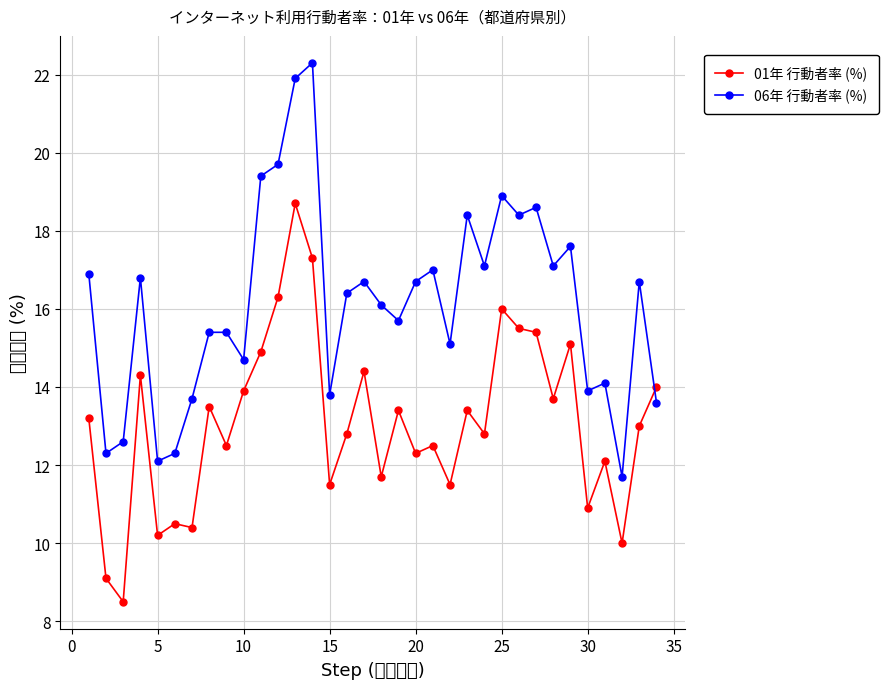

Which series has the widest spread of values?

06年 行動者率 (%)